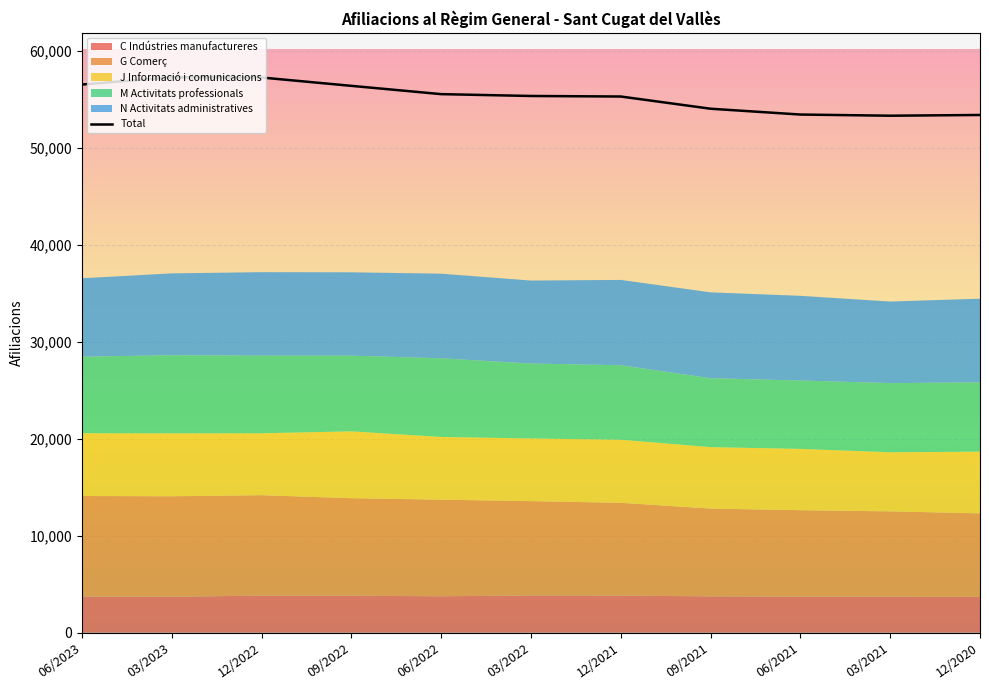

Where does the C Indústries manufactureres series first go above 3750?

12/2022